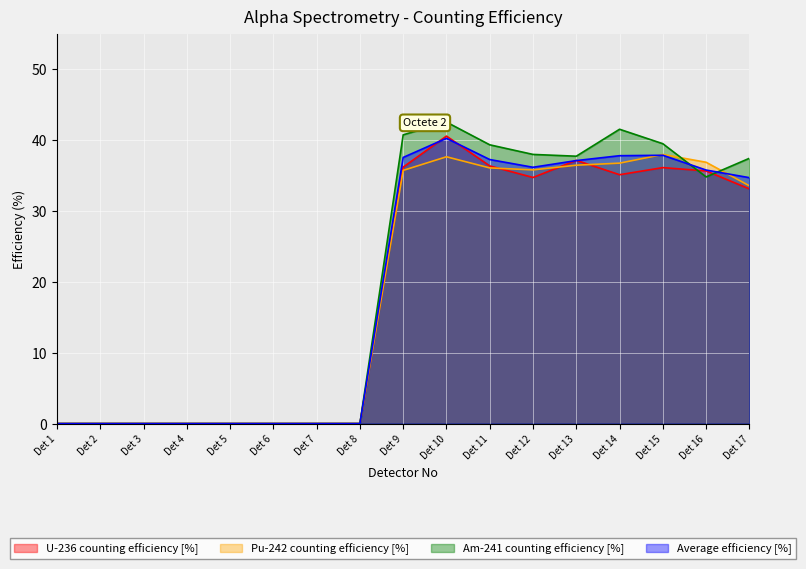

List the series in order of their peak value, lowest first.

Pu-242 counting efficiency [%], Average efficiency [%], U-236 counting efficiency [%], Am-241 counting efficiency [%]